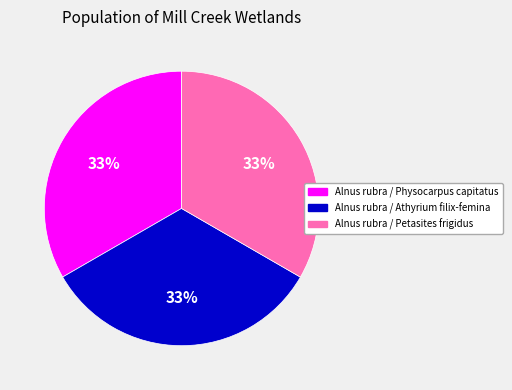

How many segments does this pie chart have?

3